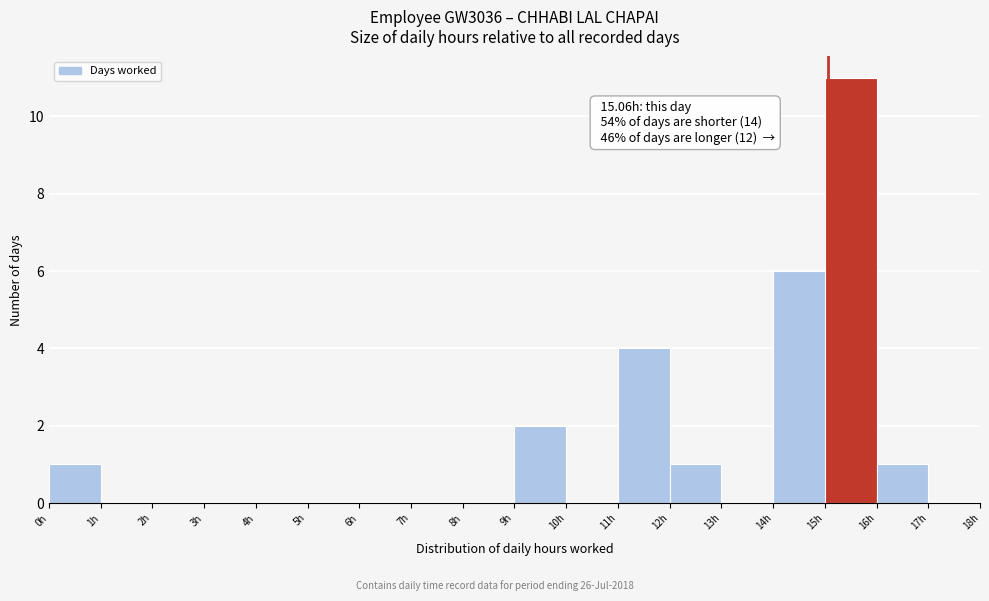

Which range on the x-axis has the tallest bar?

15 to 16